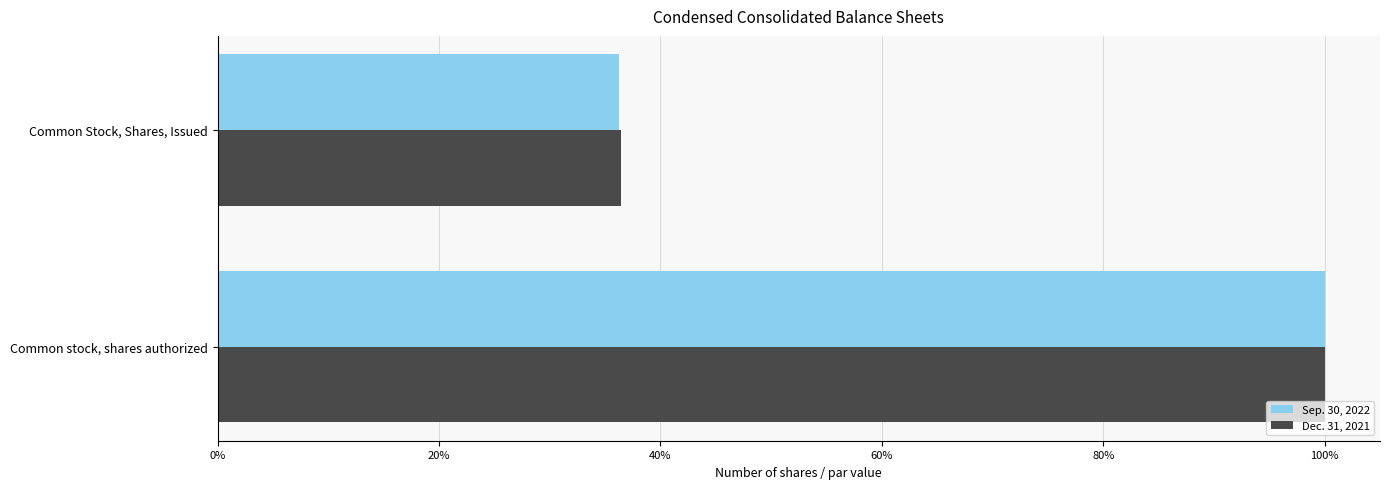

What are all the series names shown in the legend?

Sep. 30, 2022, Dec. 31, 2021